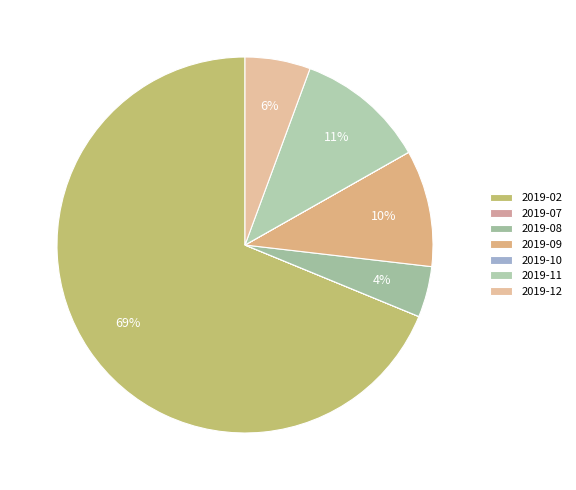

Rank the categories by value from highest to lowest.

2019-02, 2019-11, 2019-09, 2019-12, 2019-08, 2019-07, 2019-10